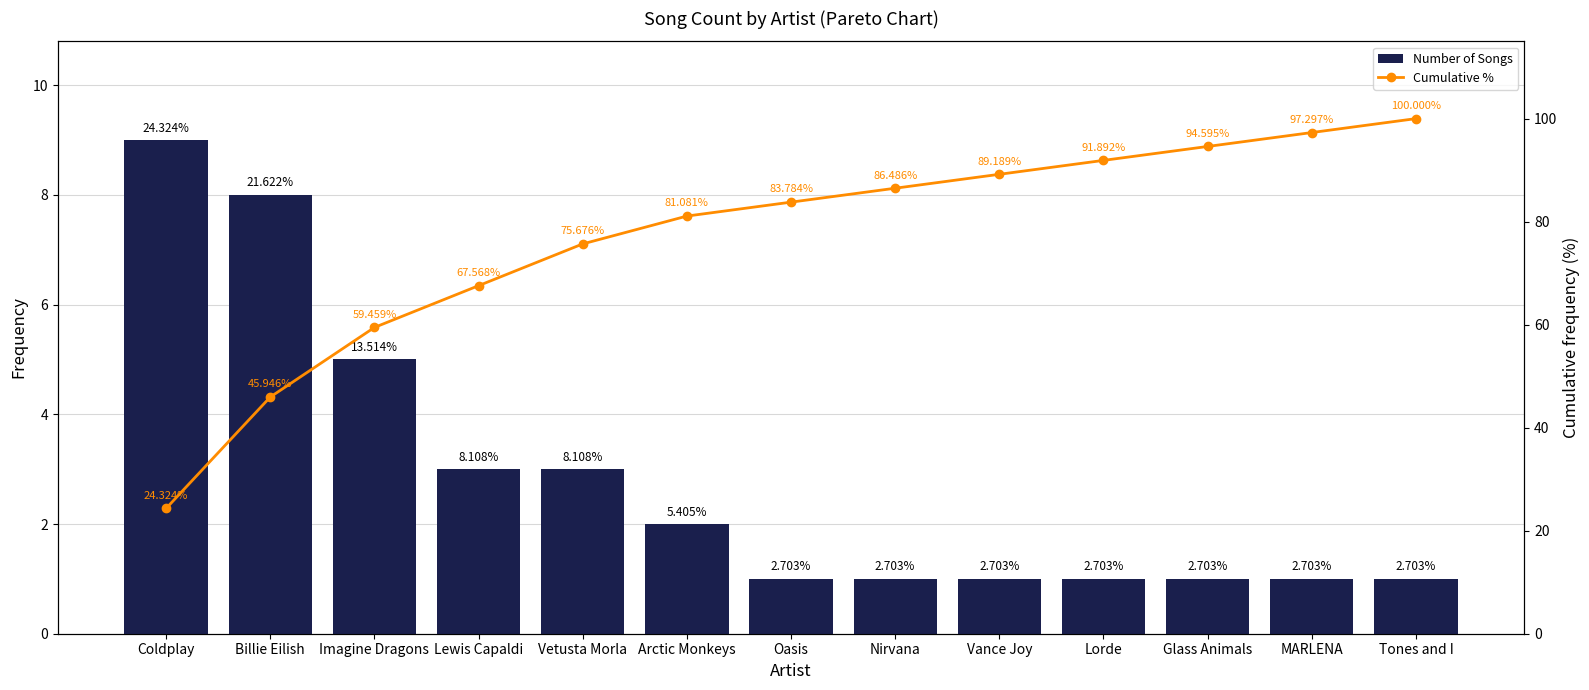

List the labels in order of Number of Songs value, largest first.

Coldplay, Billie Eilish, Imagine Dragons, Lewis Capaldi, Vetusta Morla, Arctic Monkeys, Oasis, Nirvana, Vance Joy, Lorde, Glass Animals, MARLENA, Tones and I